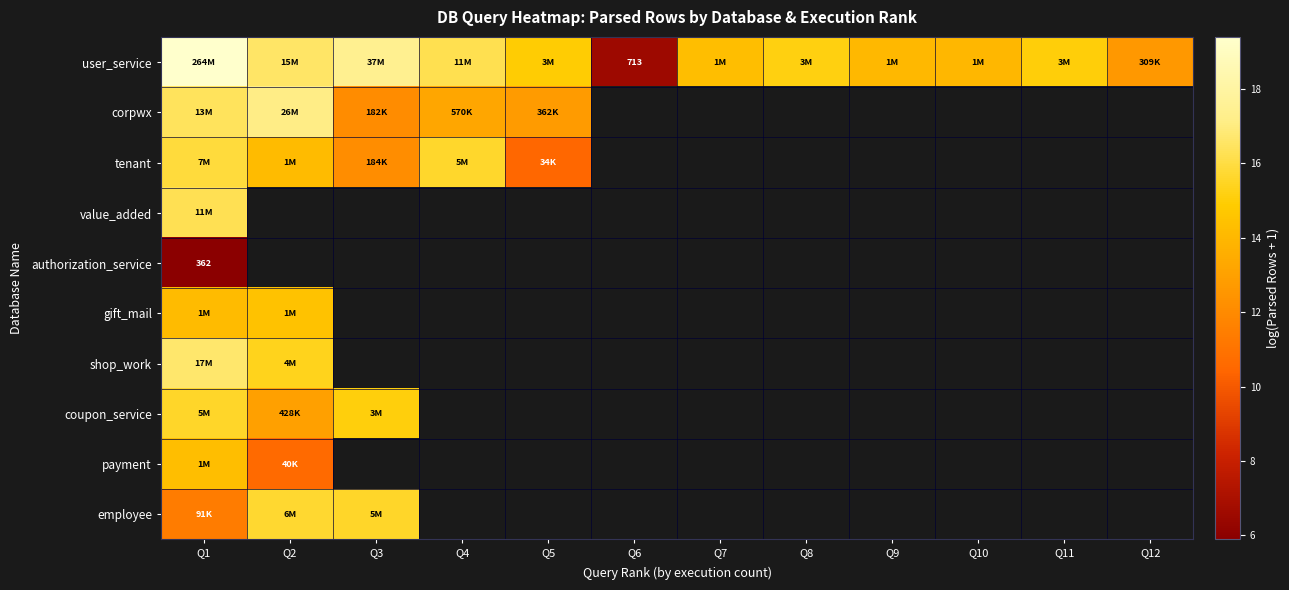

At Q8, list the series in order from largest to smallest.

user_service, corpwx, tenant, value_added, authorization_service, gift_mail, shop_work, coupon_service, payment, employee